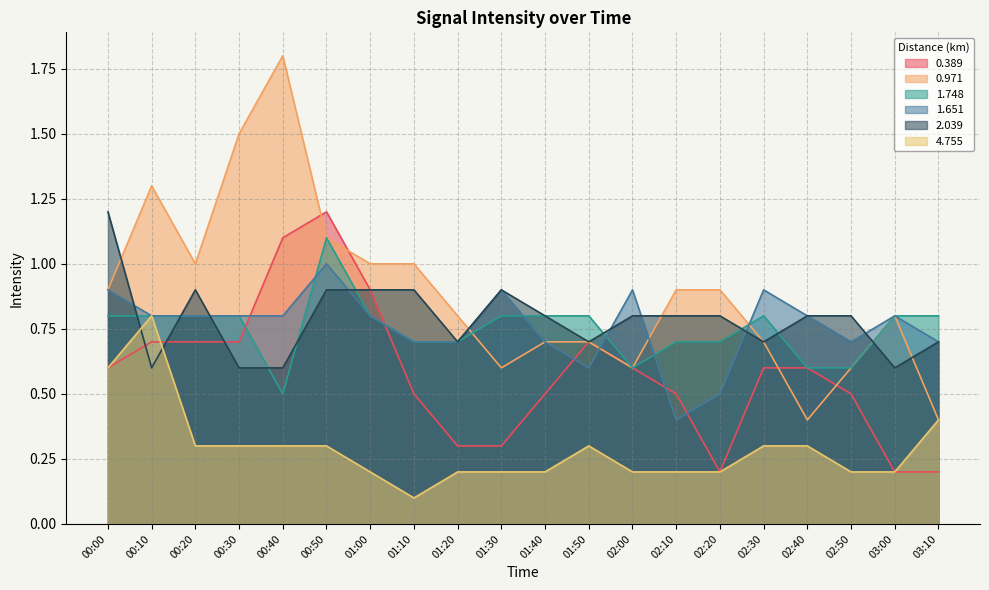

What is the total value across all series at 01:00?

4.6